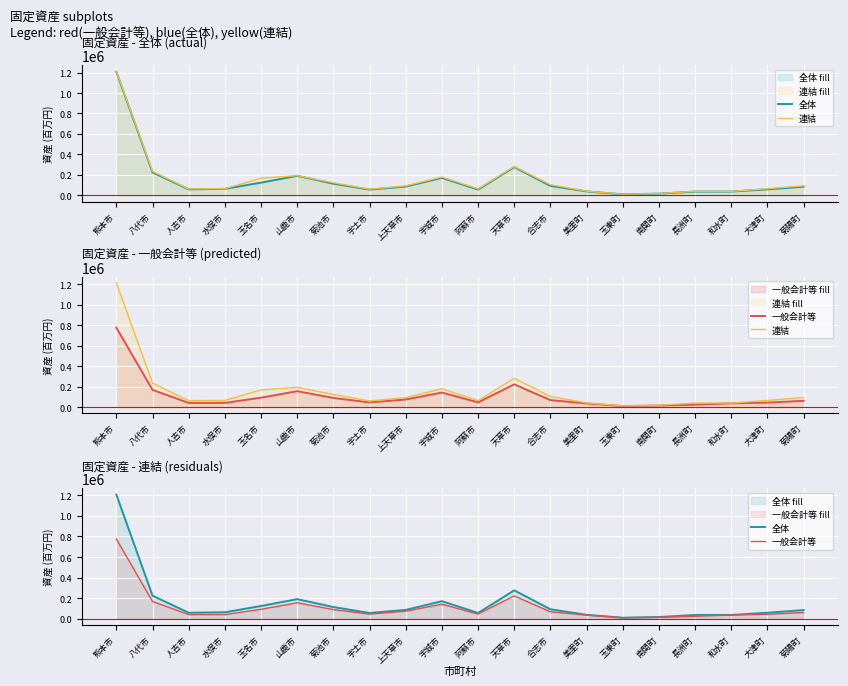

What is the difference between the 一般会計等 values at 菊陽町 and 山鹿市?

94163